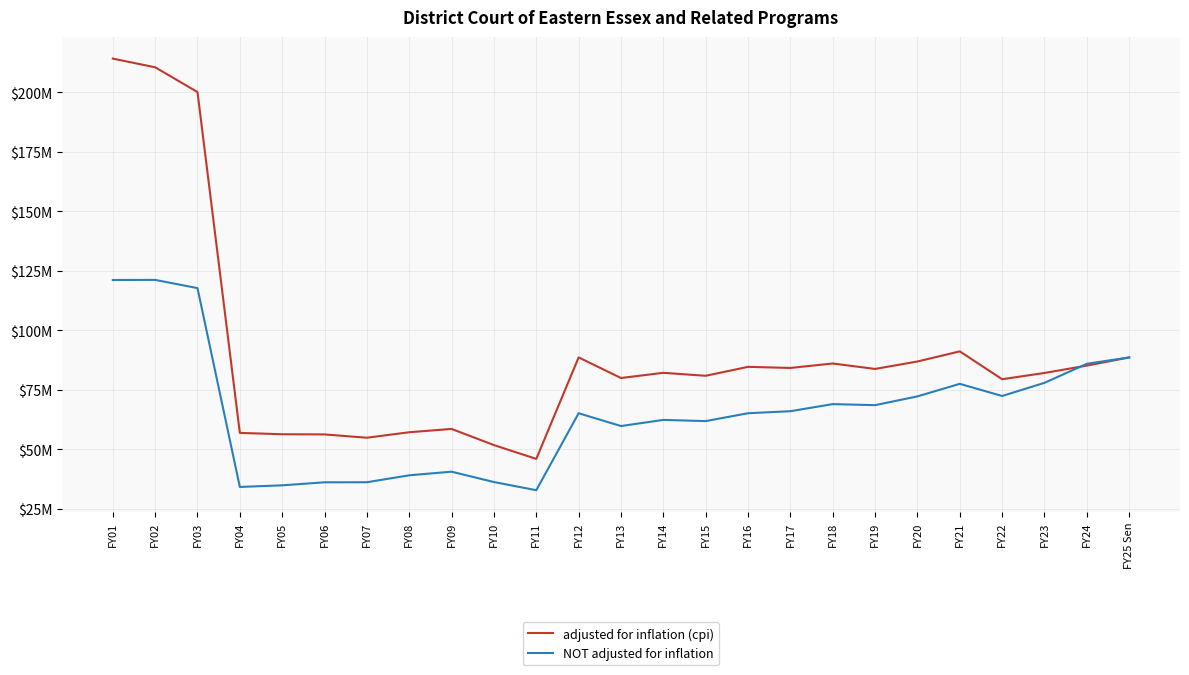

Is this an area chart (filled region under the line)?

No